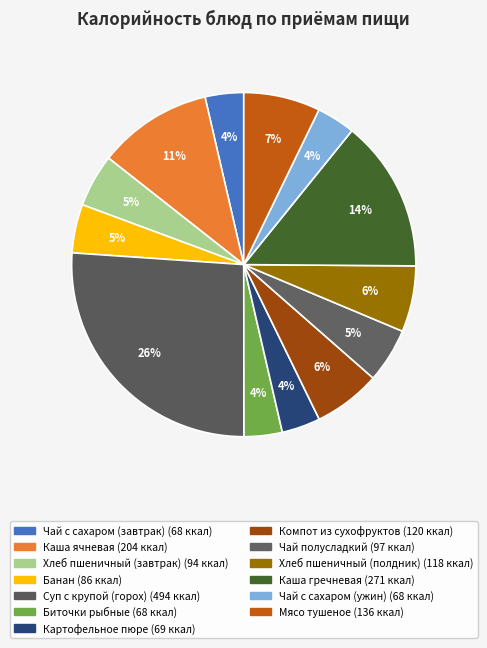

Which category has the biggest portion of the pie?

Суп с крупой (горох)